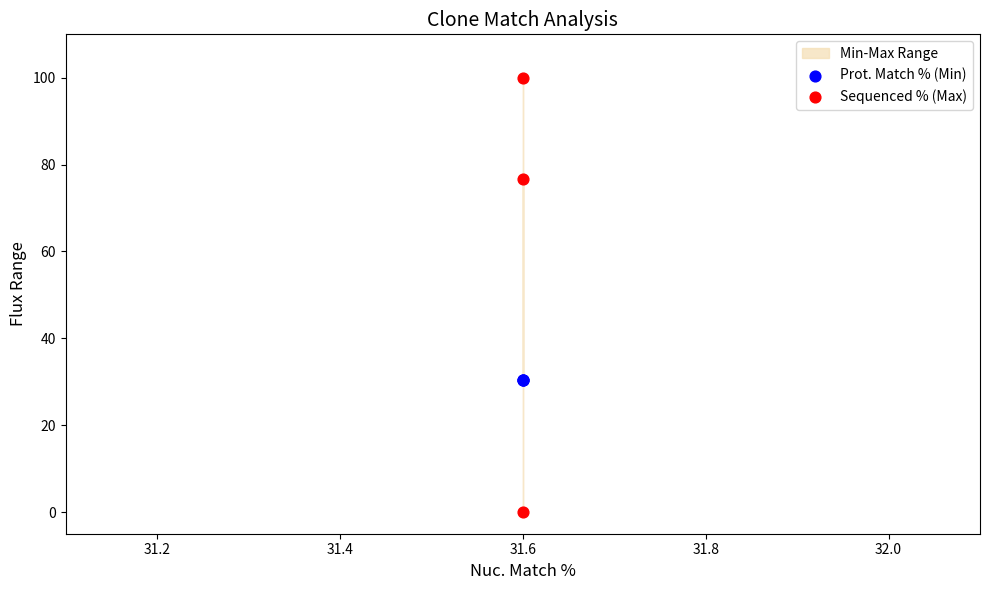

Which series reaches the minimum Y coordinate?

Sequenced % (Max)